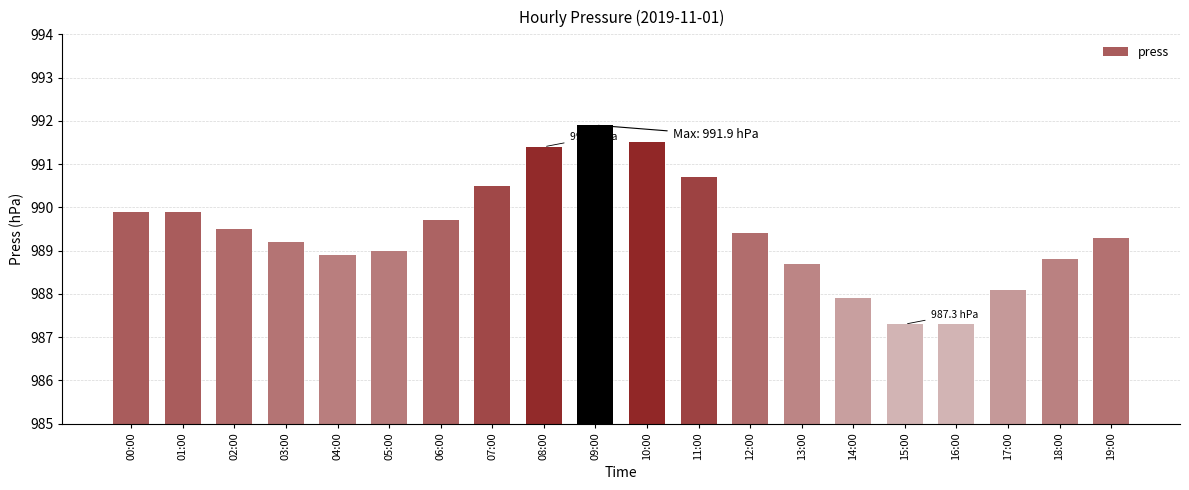

What is the average value?

989.4